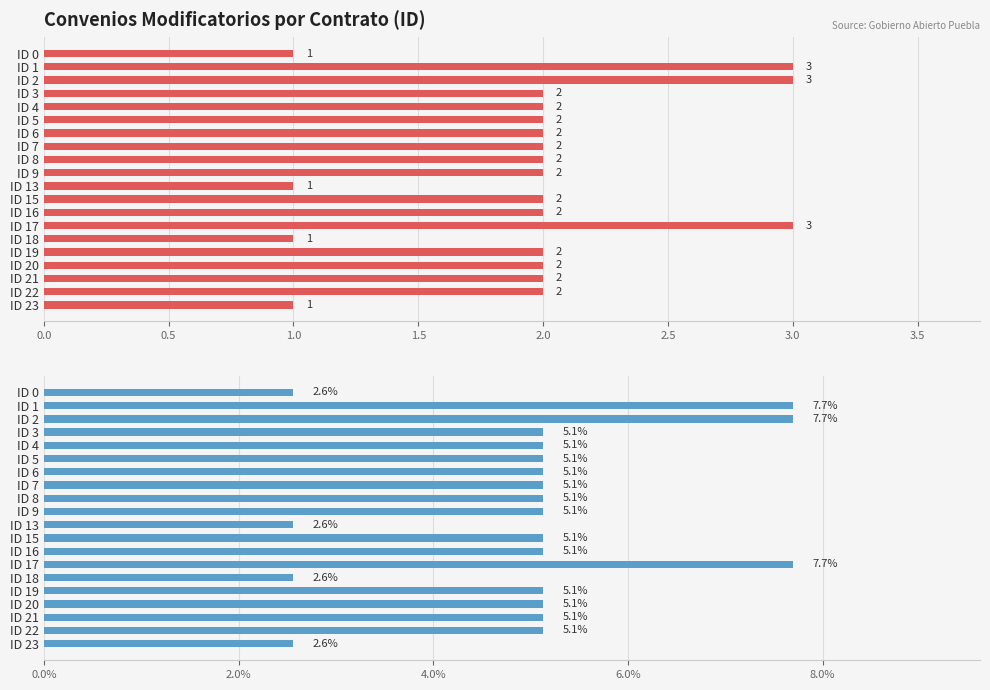

Rank the series at ID 18 from highest to lowest value.

Porcentaje de convenios, Número de convenios